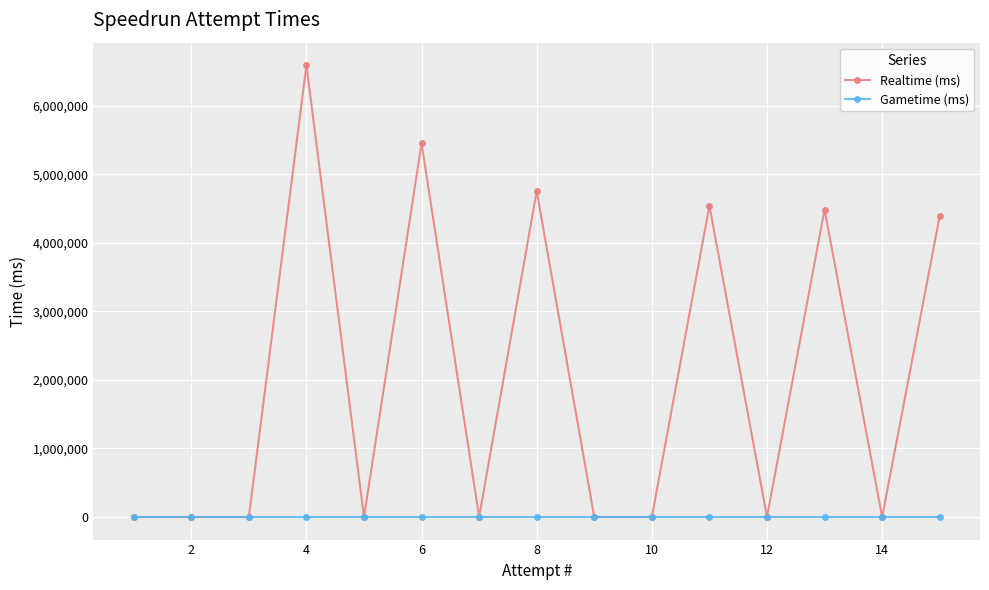

Is this an area chart (filled region under the line)?

No